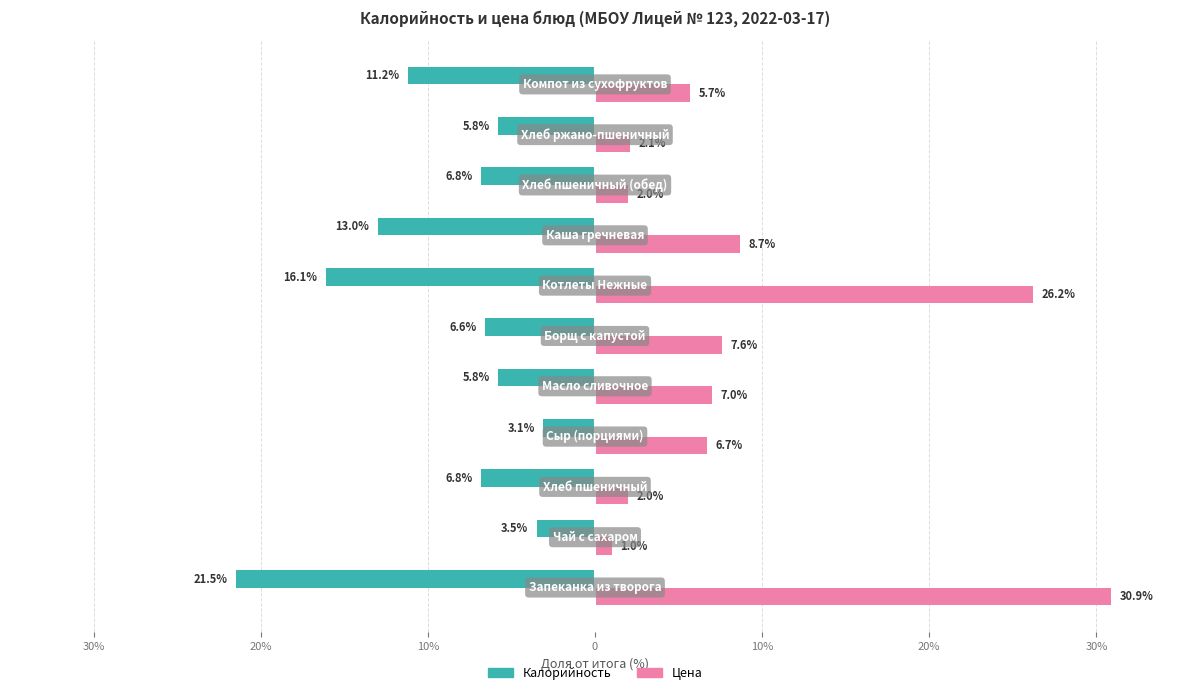

What are all the series names shown in the legend?

Калорийность, Цена